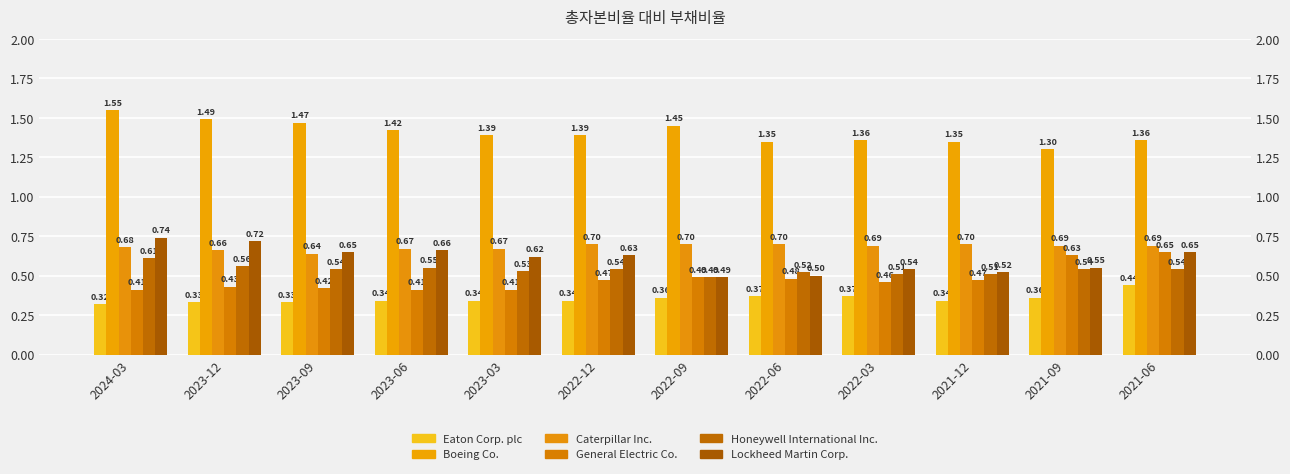

Rank the series at 2023-09 from lowest to highest value.

Eaton Corp. plc, General Electric Co., Honeywell International Inc., Caterpillar Inc., Lockheed Martin Corp., Boeing Co.